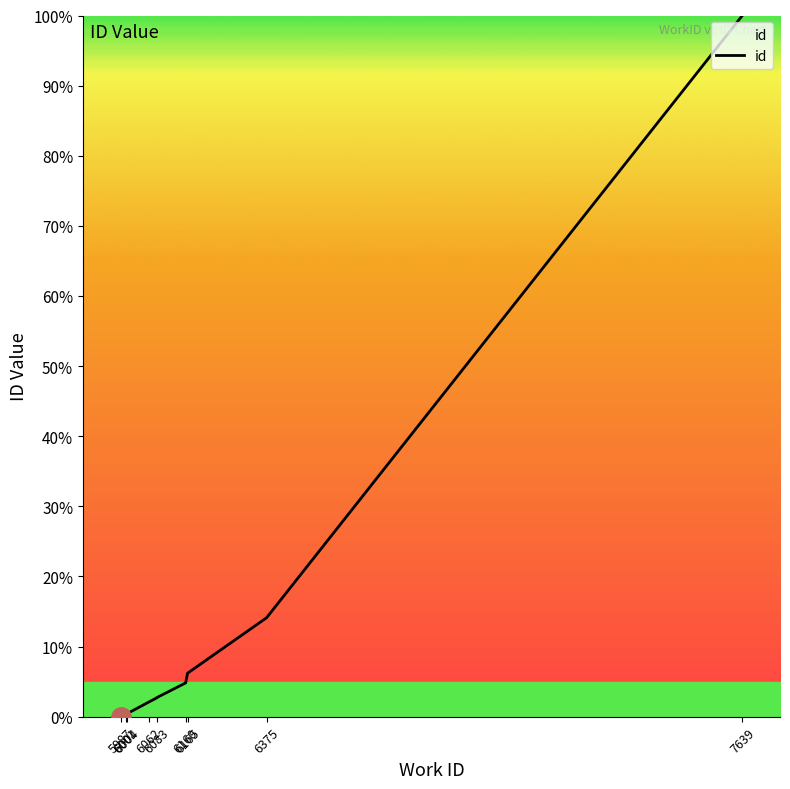

Reading left to right, what are all the values shown in this chart?

0.0	0.3	0.4	2.1	2.7	2.7	4.8	6.2	14.1	100.0